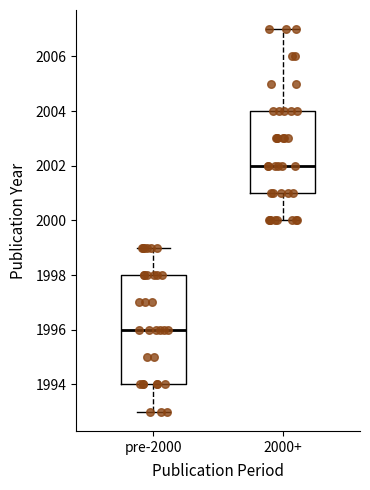

Comparing the boxes themselves (not the whiskers), which one is the tallest?

pre-2000